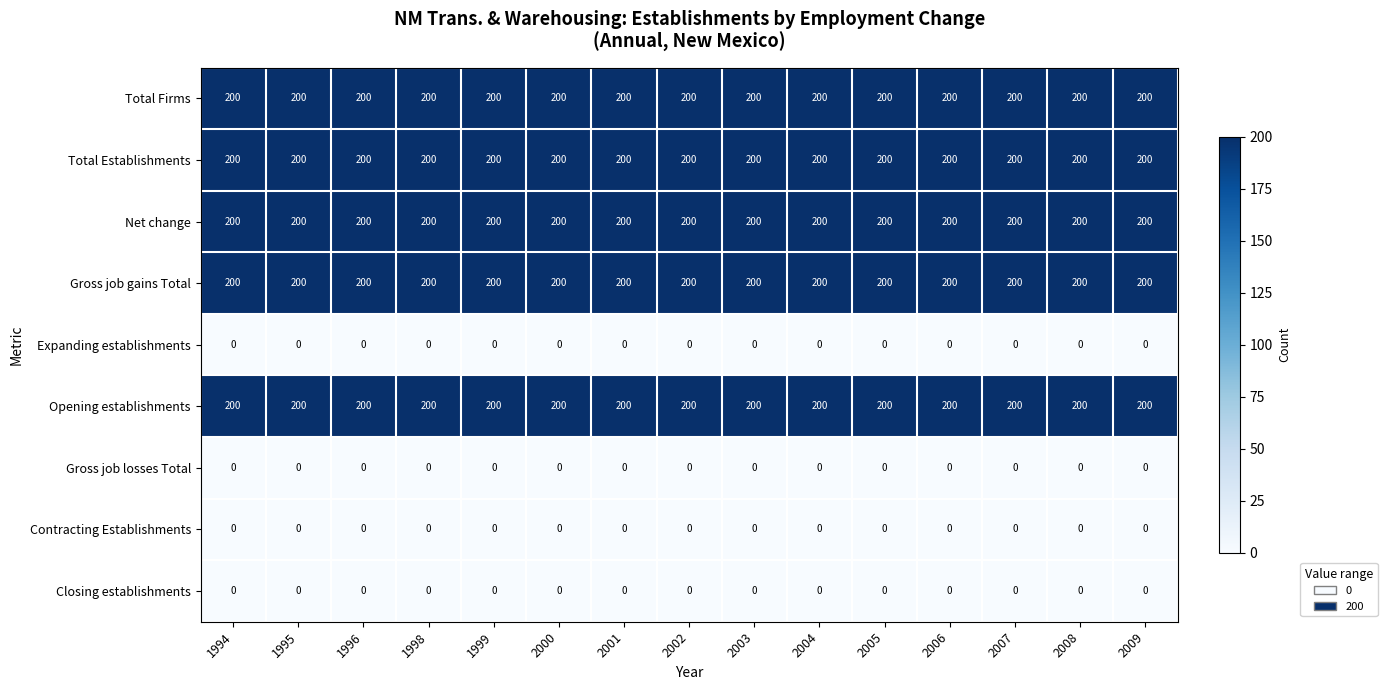

What is the spread (max minus min) of values at 2006?

200